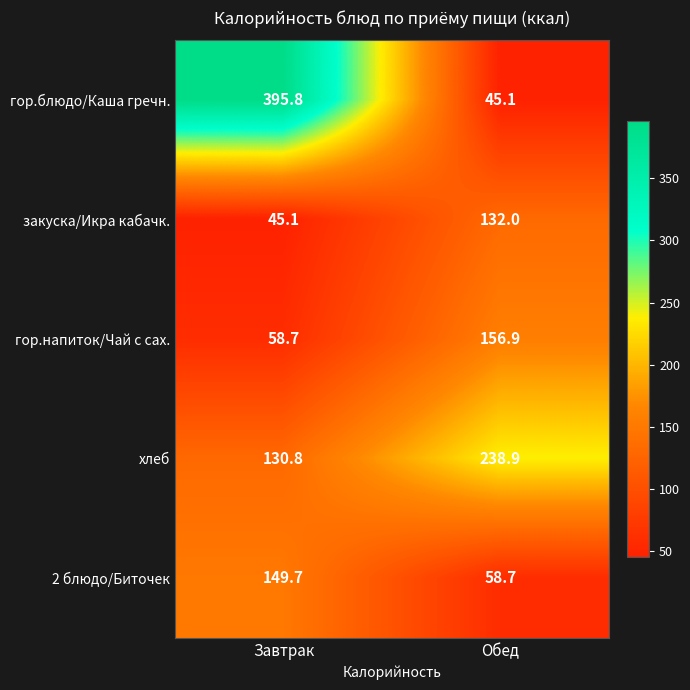

Reading left to right, what are all the values shown in this chart?

гор.блюдо/Каша гречн.: 395.8	45.1
закуска/Икра кабачк.: 45.1	132.0
гор.напиток/Чай с сах.: 58.7	156.9
хлеб: 130.8	238.9
2 блюдо/Биточек: 149.7	58.7